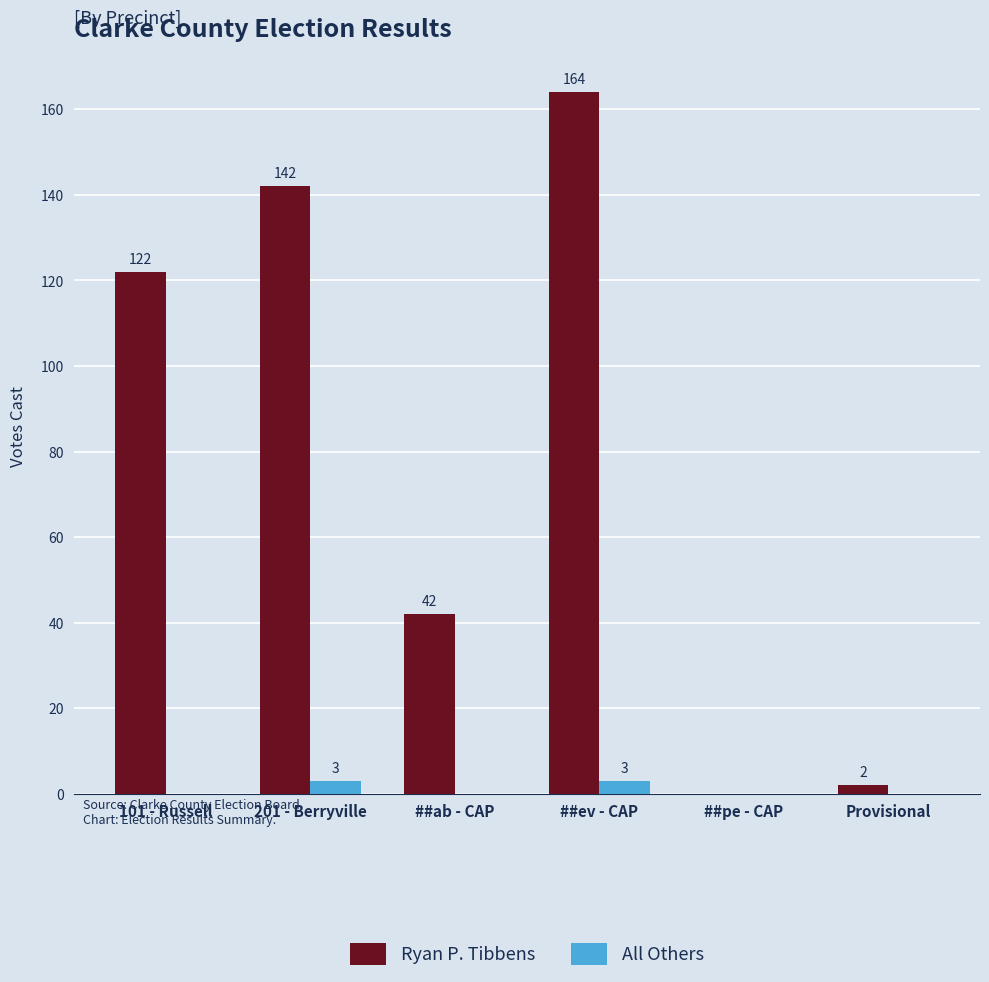

What is the highest value of the Ryan P. Tibbens series?

164